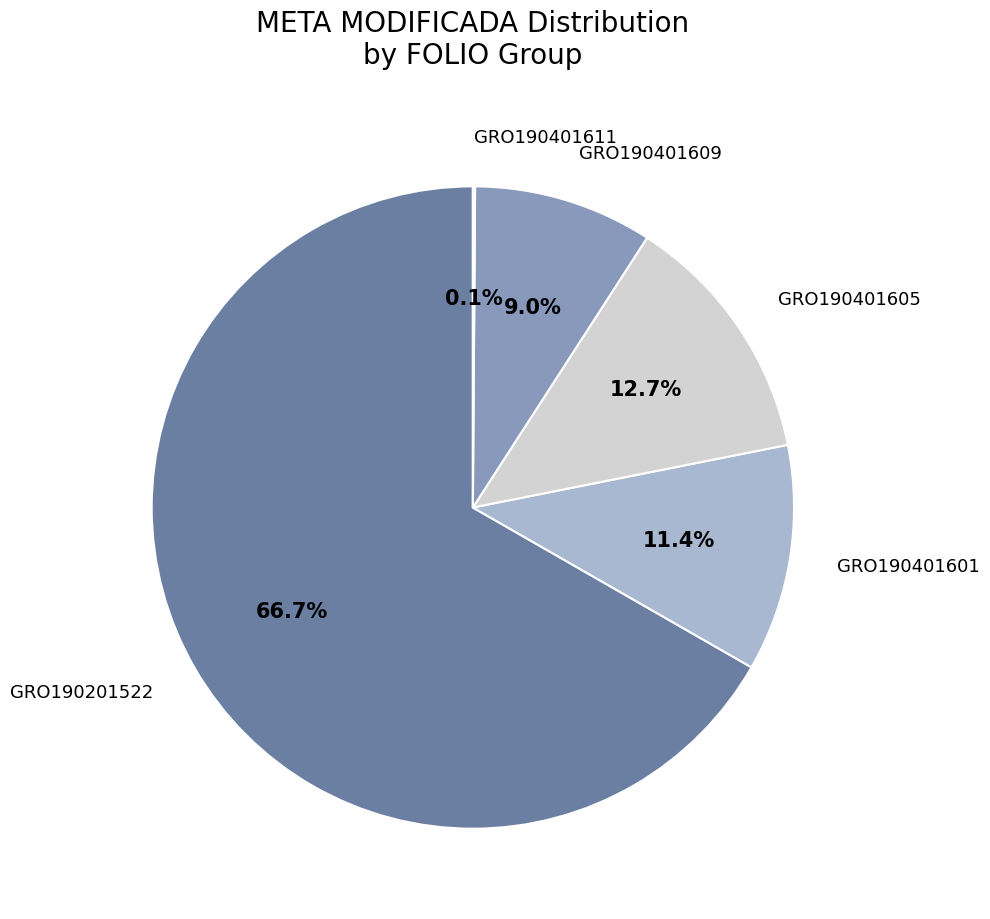

To the nearest percent, what is the difference between the largest and smallest slice percentages?

67%